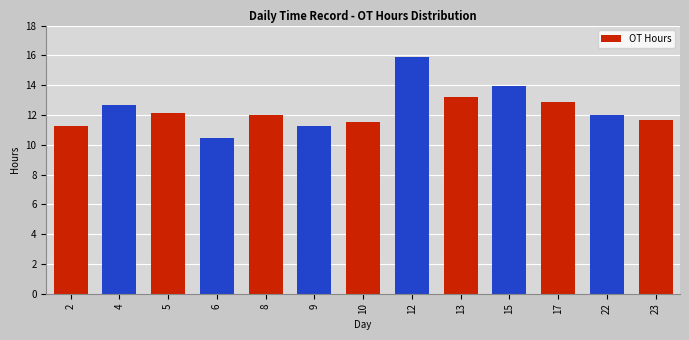

Reading left to right, extract all data points from this chart.

2=11.3	4=12.6	5=12.1	6=10.4	8=12.0	9=11.3	10=11.6	12=15.9	13=13.2	15=13.9	17=12.9	22=12.0	23=11.7